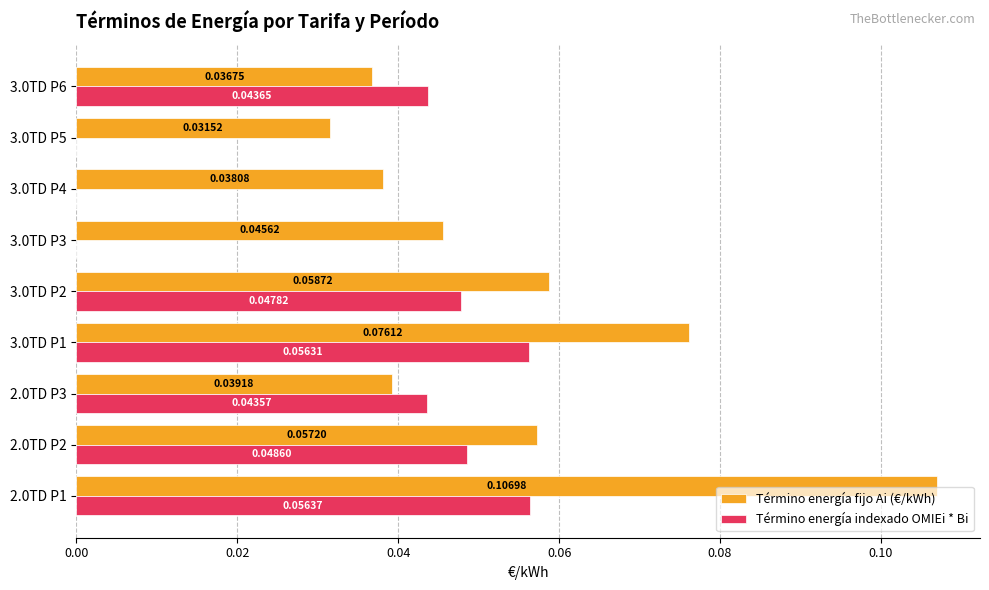

Which series has the largest total across all categories?

Término energía fijo Ai (€/kWh)